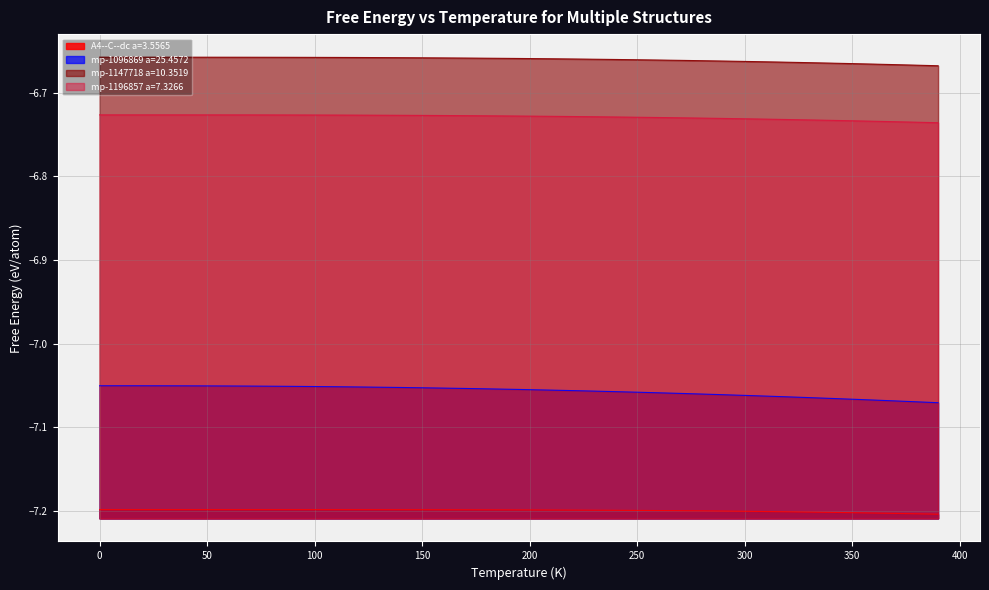

How many categories are shown in the chart?

40